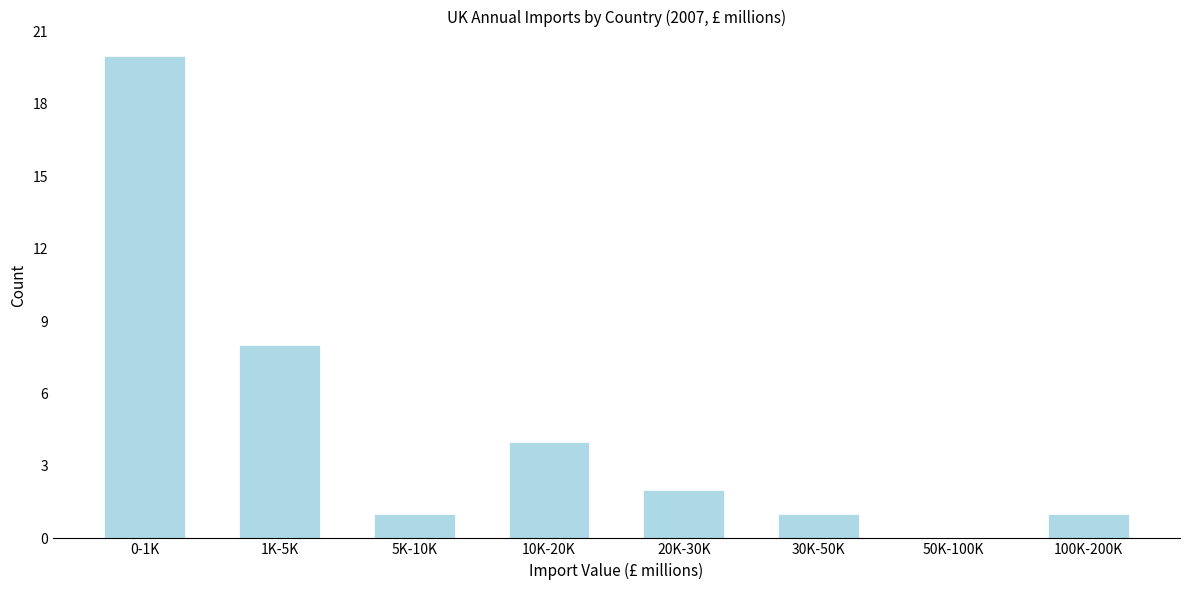

Reading left to right, what are all the values shown in this chart?

0-1K=20	1K-5K=8	5K-10K=1	10K-20K=4	20K-30K=2	30K-50K=1	50K-100K=0	100K-200K=1